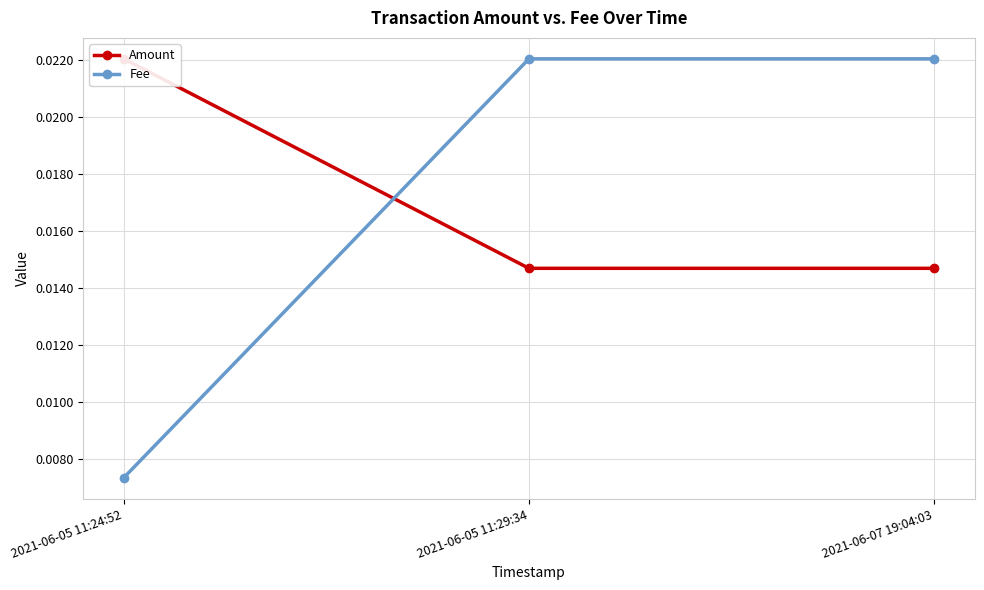

At which label does Fee reach its peak?

2021-06-05 11:29:34